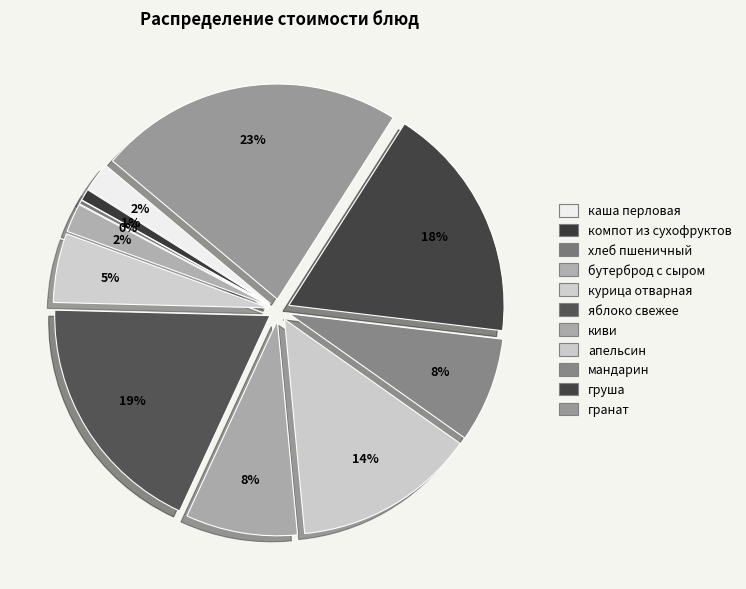

How many slices are in this pie chart?

11